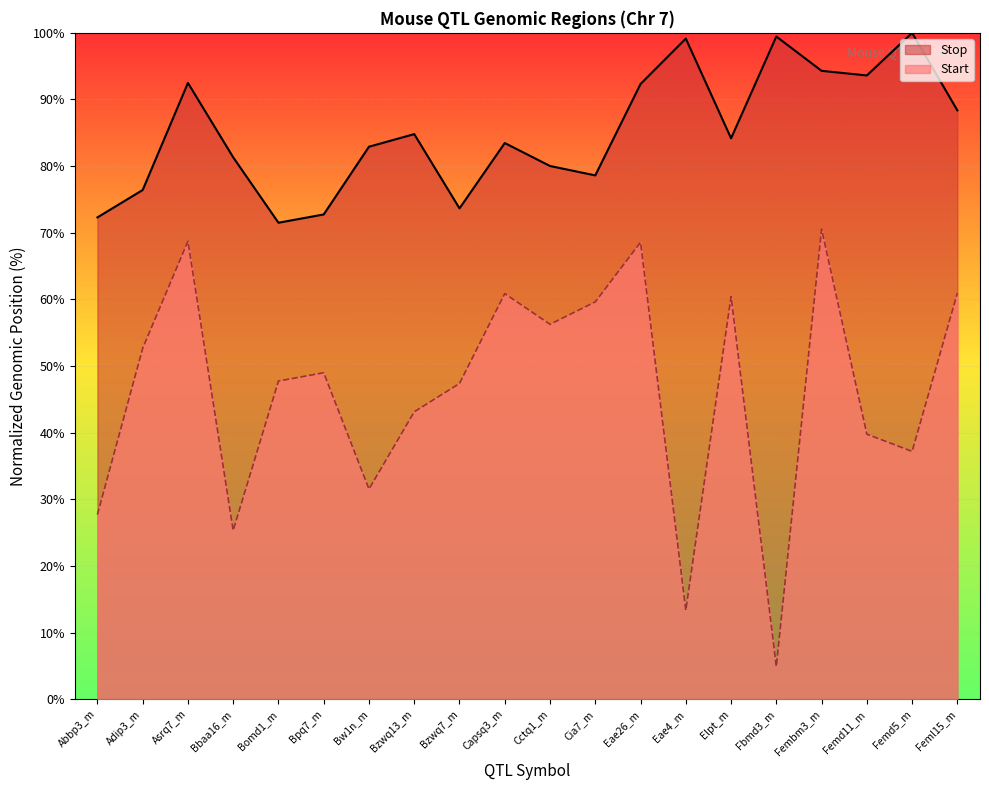

Is it true that Start equals 38.0 at Cia7_m?

False